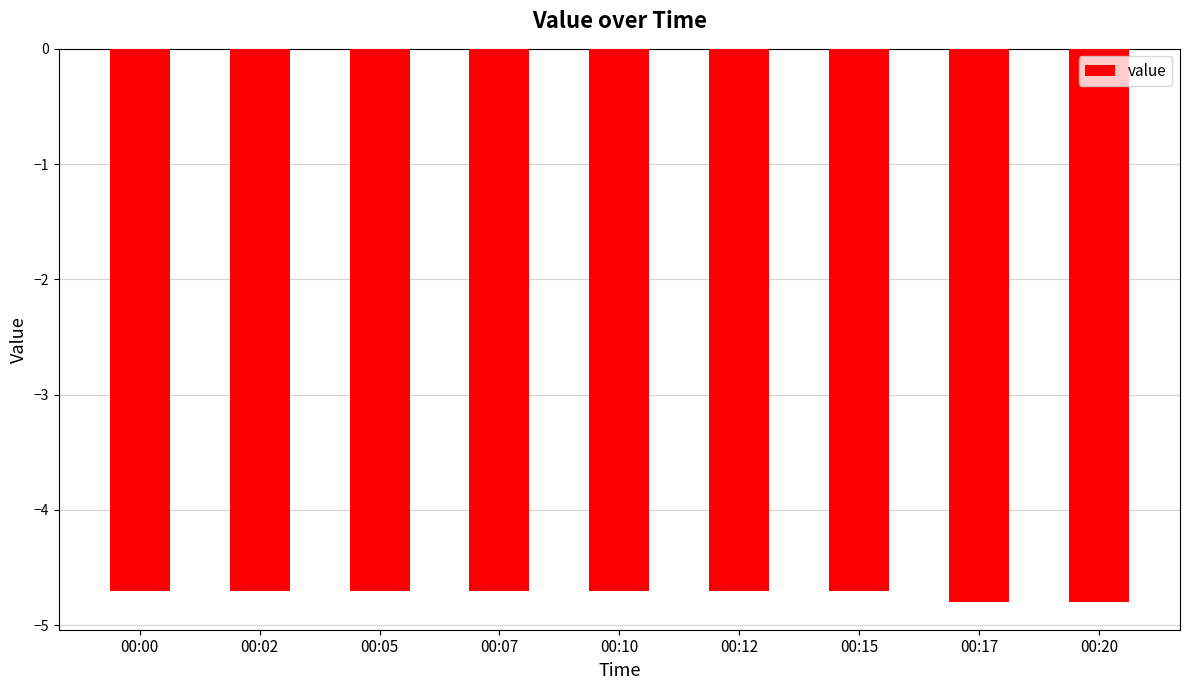

What is the smallest value displayed?

-4.8